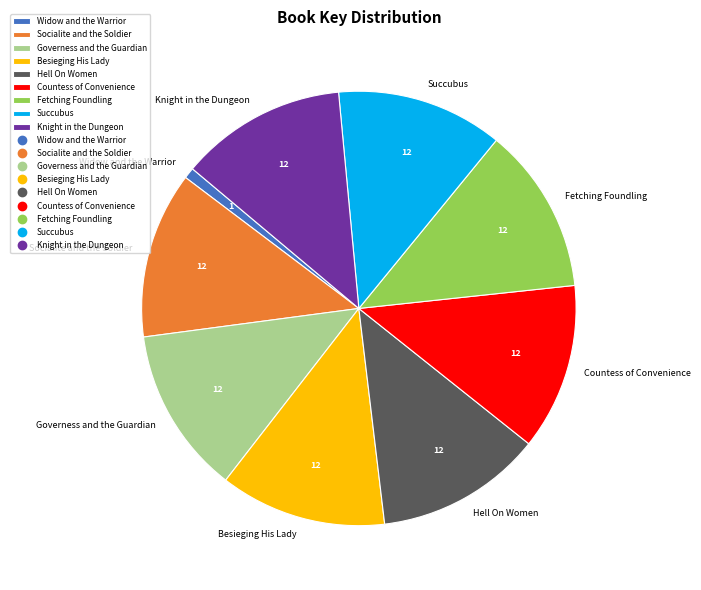

True or false: Widow and the Warrior accounts for 1% of the total.

True